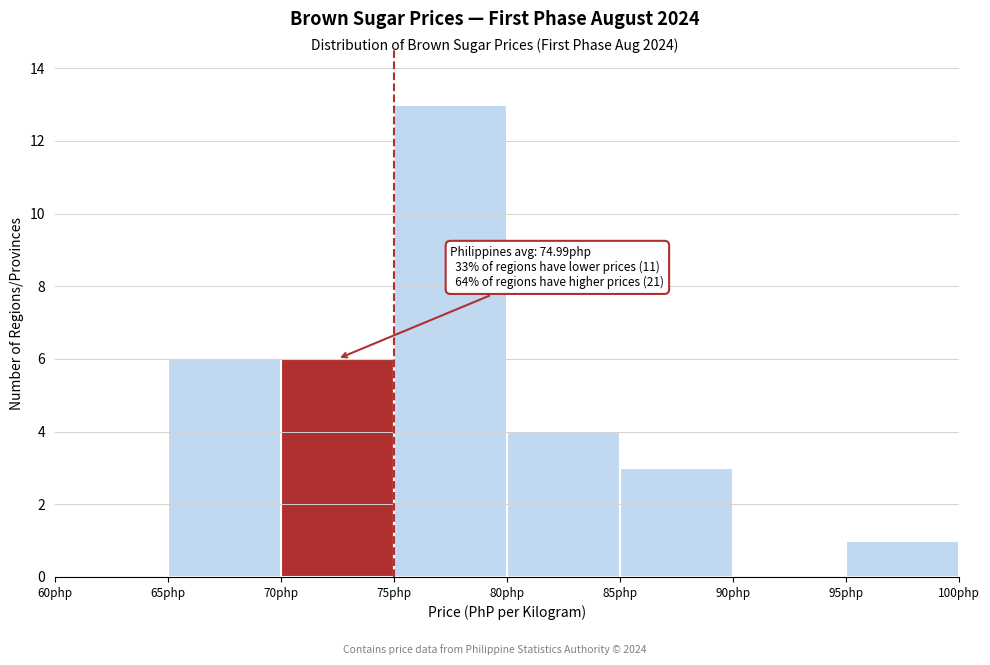

Which range on the x-axis has the tallest bar?

75 to 80